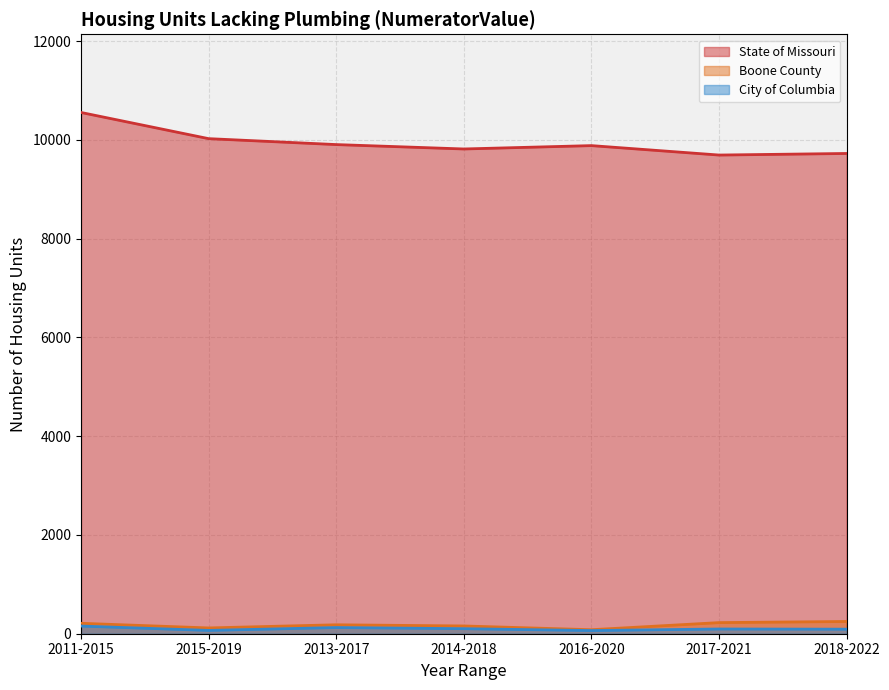

What is the sum of all State of Missouri values?

69596